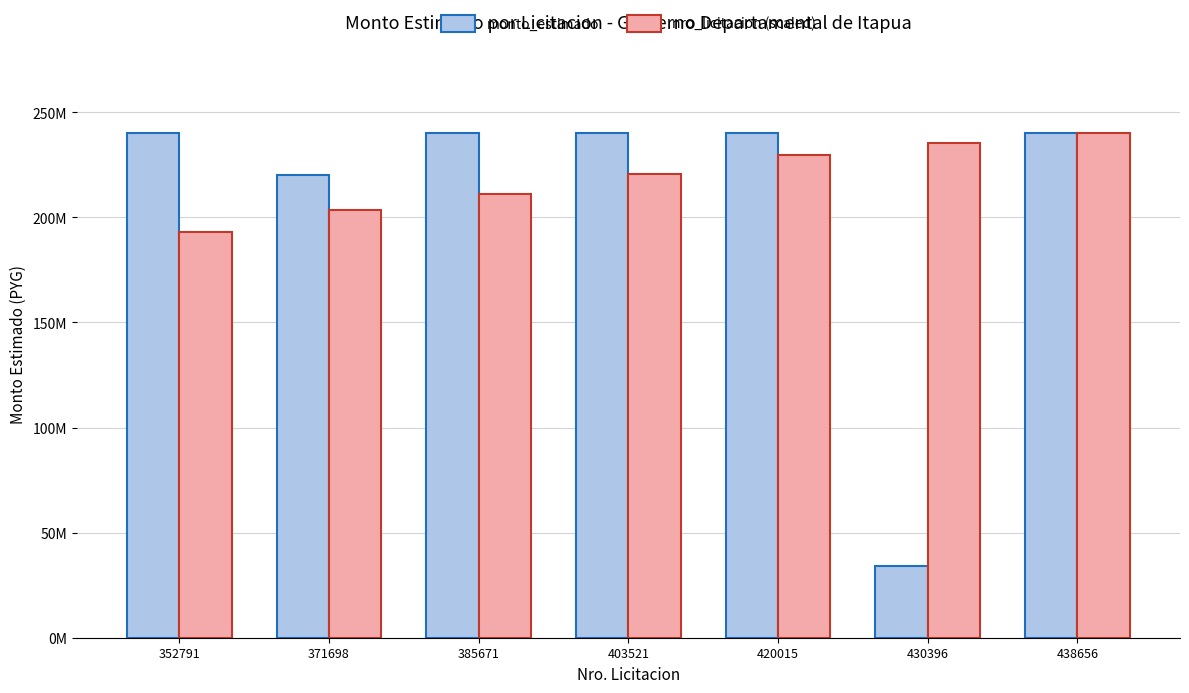

What is the sum of the monto_estimado values at 420015 and 371698?

460000000.0